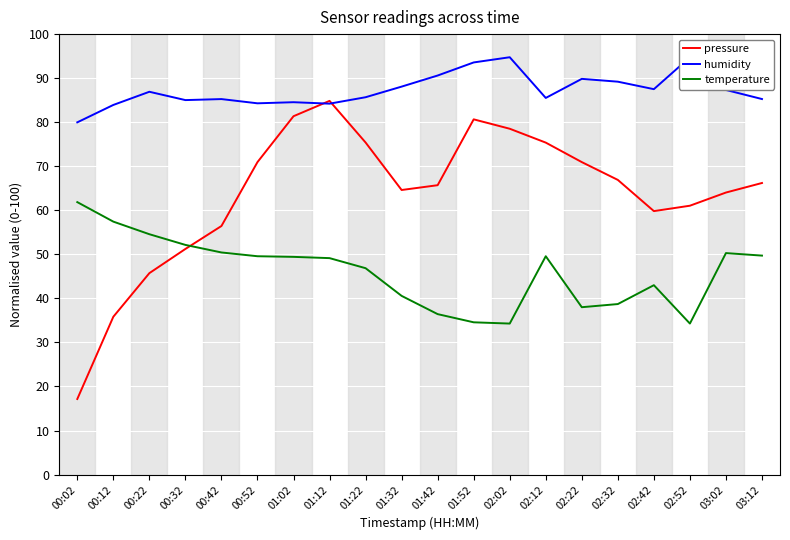

Which series has the largest total across all categories?

humidity